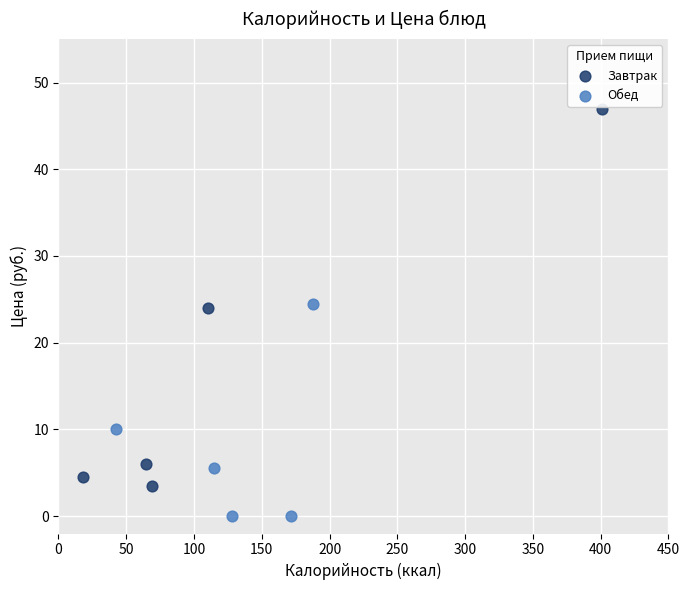

Which series contains the highest Y value?

Завтрак